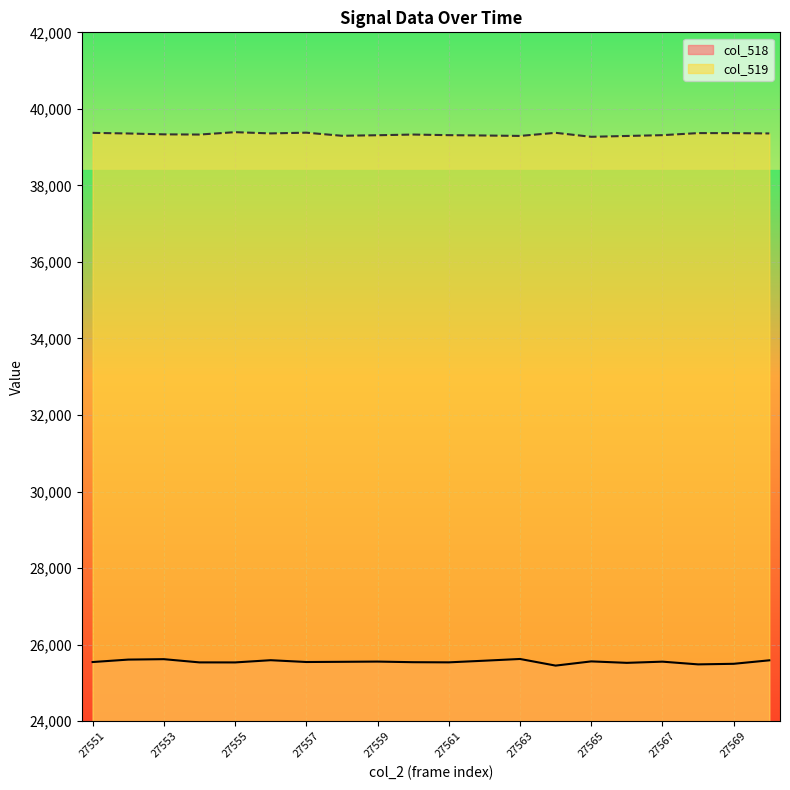

Where is the first local minimum for col_519?

27554